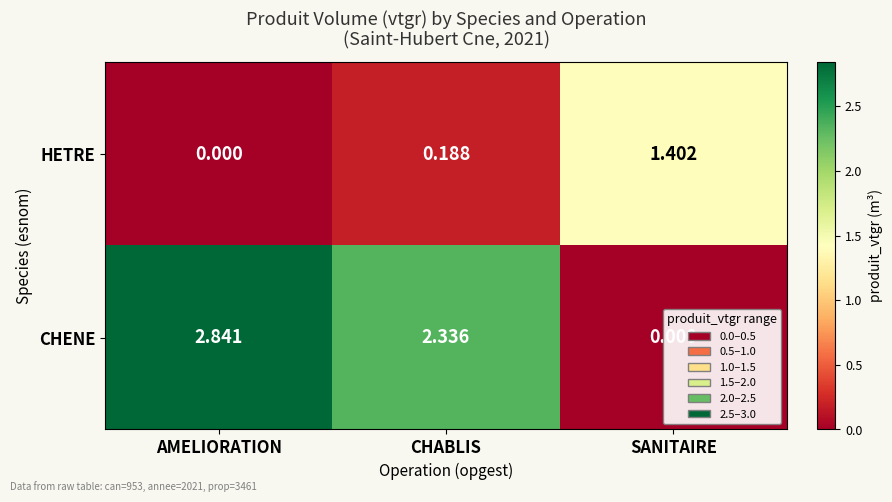

Rank the series by their average value, from lowest to highest.

HETRE, CHENE